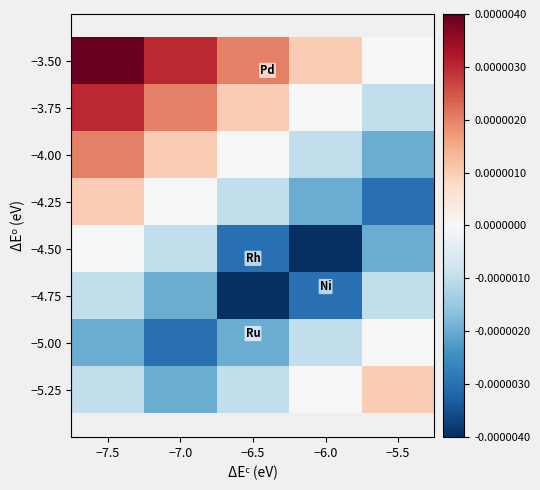

Reading left to right, transcribe all the data shown in this chart.

−3.50: −7.5=0.0	−7.0=0.0	−6.5=0.0	−6.0=0.0	−5.5=0.0
−3.75: −7.5=0.0	−7.0=0.0	−6.5=0.0	−6.0=0.0	−5.5=-0.0
−4.00: −7.5=0.0	−7.0=0.0	−6.5=0.0	−6.0=-0.0	−5.5=-0.0
−4.25: −7.5=0.0	−7.0=0.0	−6.5=-0.0	−6.0=-0.0	−5.5=-0.0
−4.50: −7.5=0.0	−7.0=-0.0	−6.5=-0.0	−6.0=-0.0	−5.5=-0.0
−4.75: −7.5=-0.0	−7.0=-0.0	−6.5=-0.0	−6.0=-0.0	−5.5=-0.0
−5.00: −7.5=-0.0	−7.0=-0.0	−6.5=-0.0	−6.0=-0.0	−5.5=0.0
−5.25: −7.5=-0.0	−7.0=-0.0	−6.5=-0.0	−6.0=0.0	−5.5=0.0